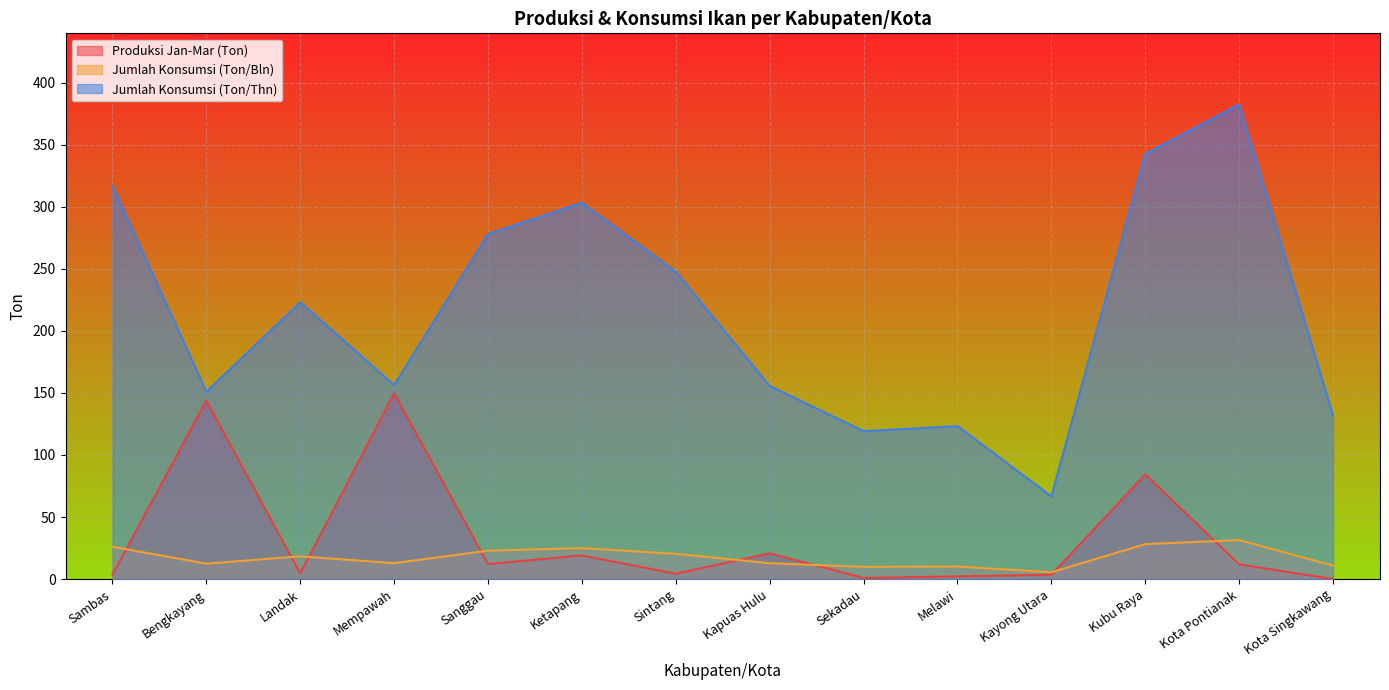

What is the difference between the maximum and second lowest values in the Produksi Jan-Mar (Ton) series?

148.7